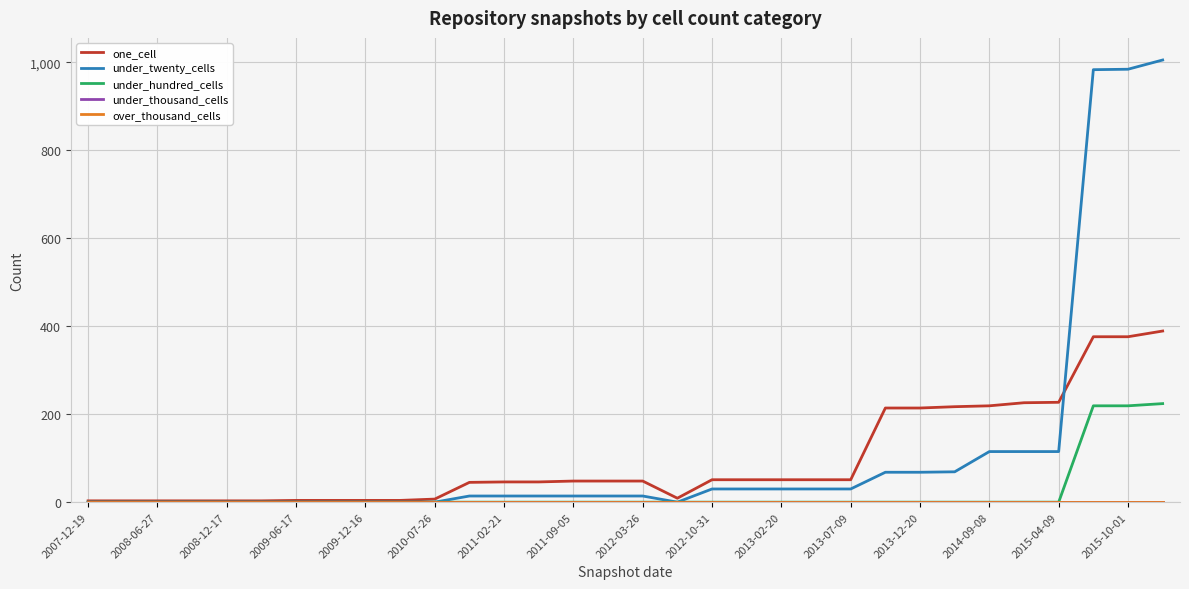

Is this an area chart (filled region under the line)?

No